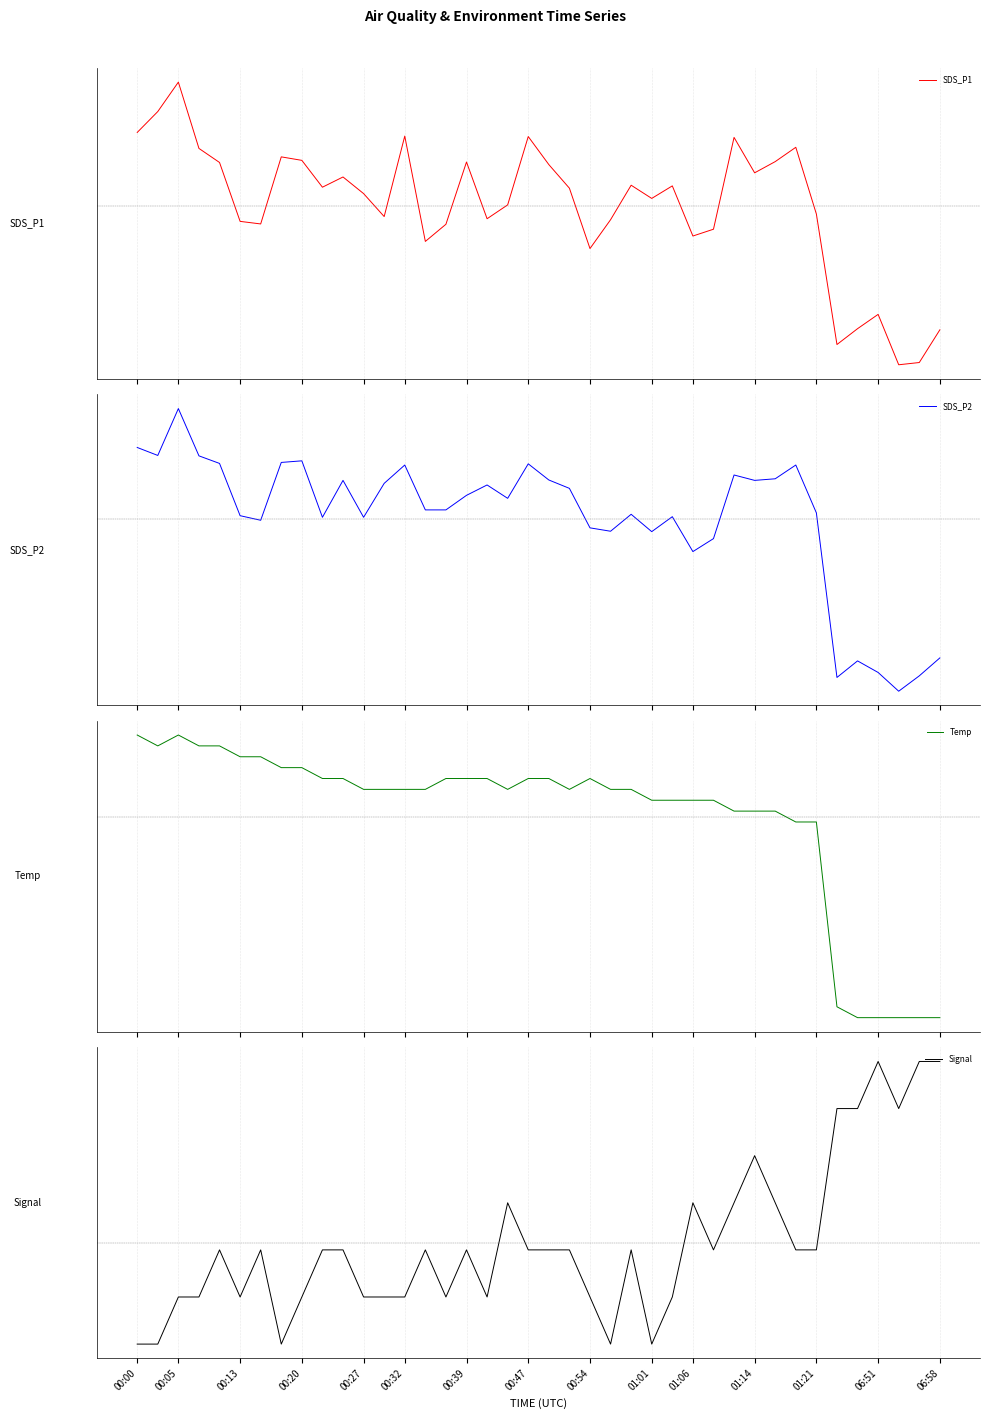

How many series are shown in this chart?

4